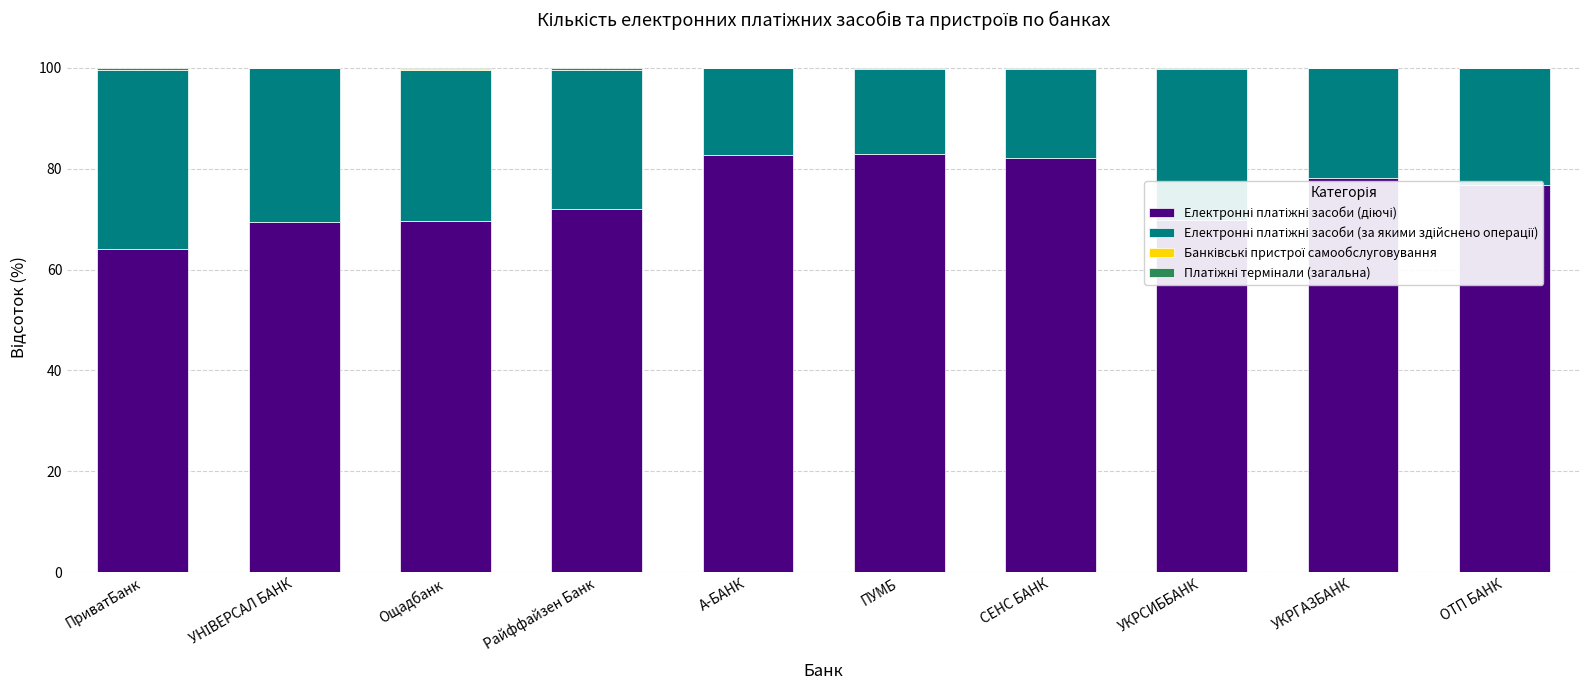

Count the number of categories in the chart.

10